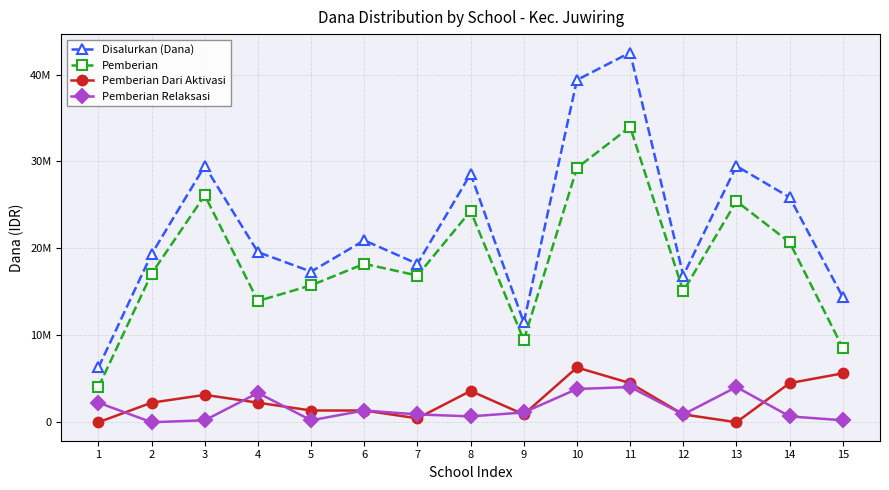

What are all the series names shown in the legend?

Disalurkan (Dana), Pemberian, Pemberian Dari Aktivasi, Pemberian Relaksasi